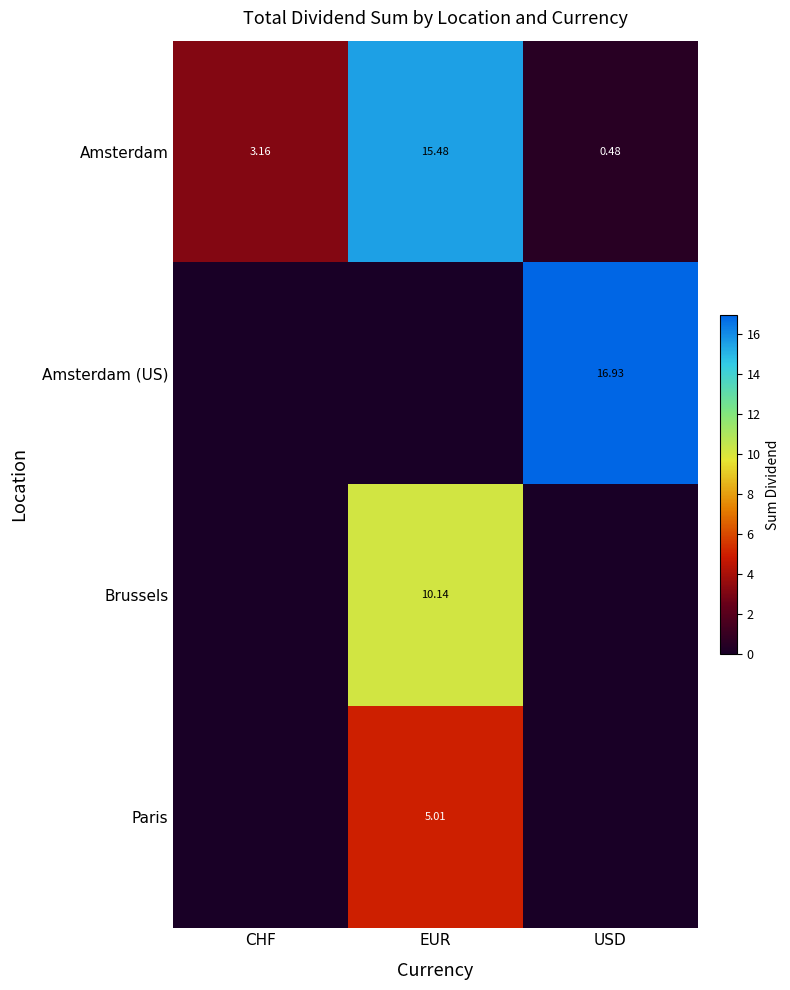

Which label corresponds to the largest value in the chart?

USD